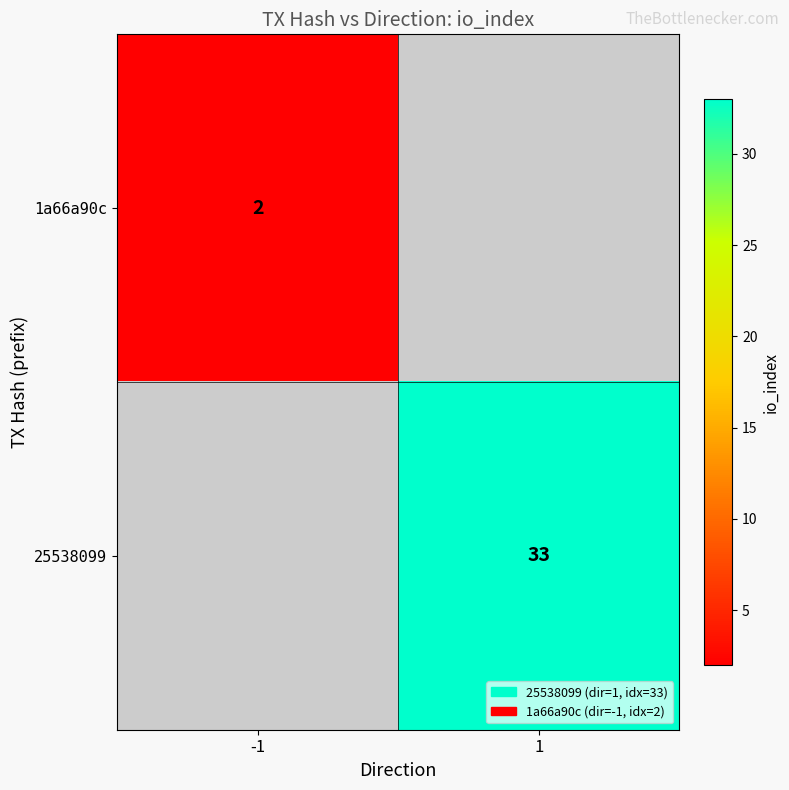

The value of 1a66a90c at -1 is 2. True or false?

True